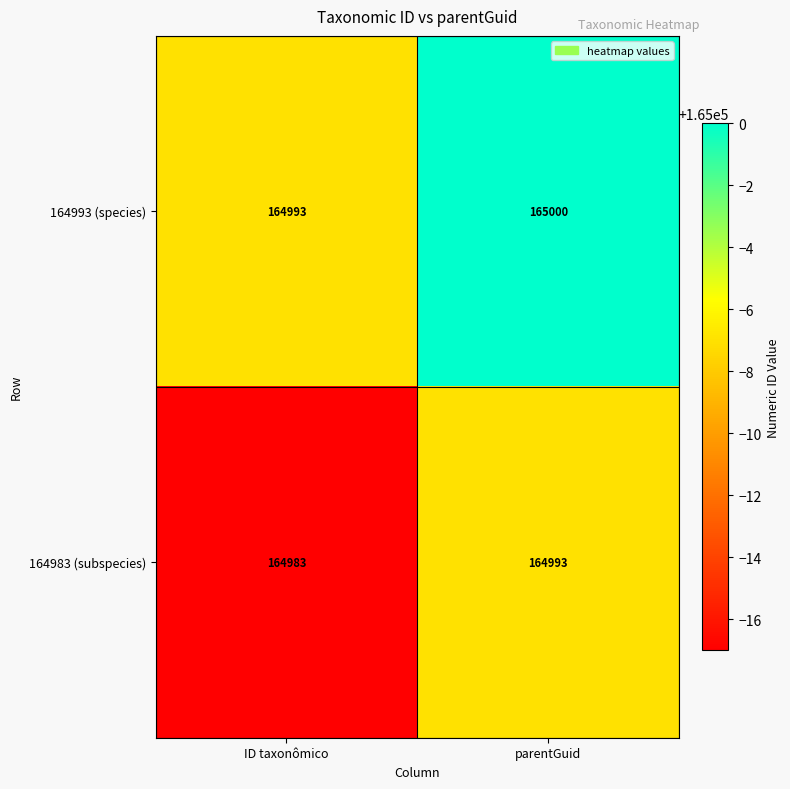

Where is 164983 (subspecies) nearest to the value 164988?

ID taxonômico